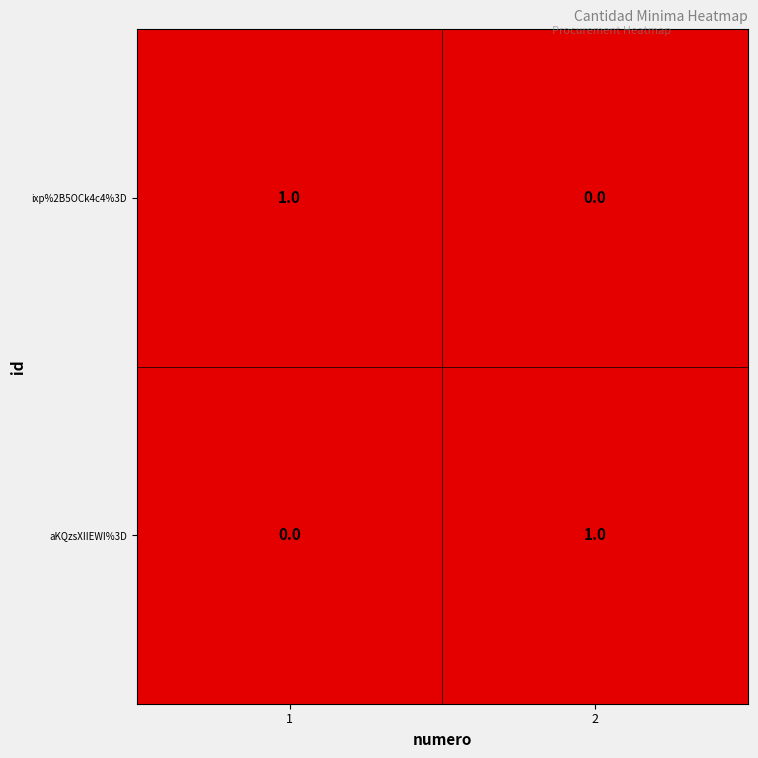

How many categories are shown in the chart?

2